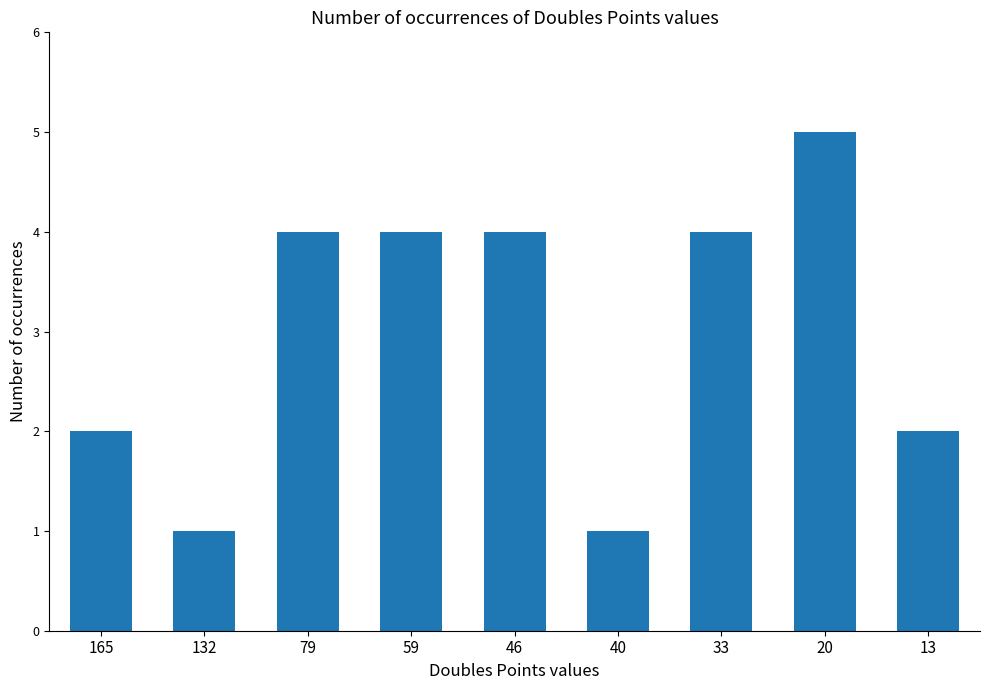

Between 13 and 132, which is larger?

13